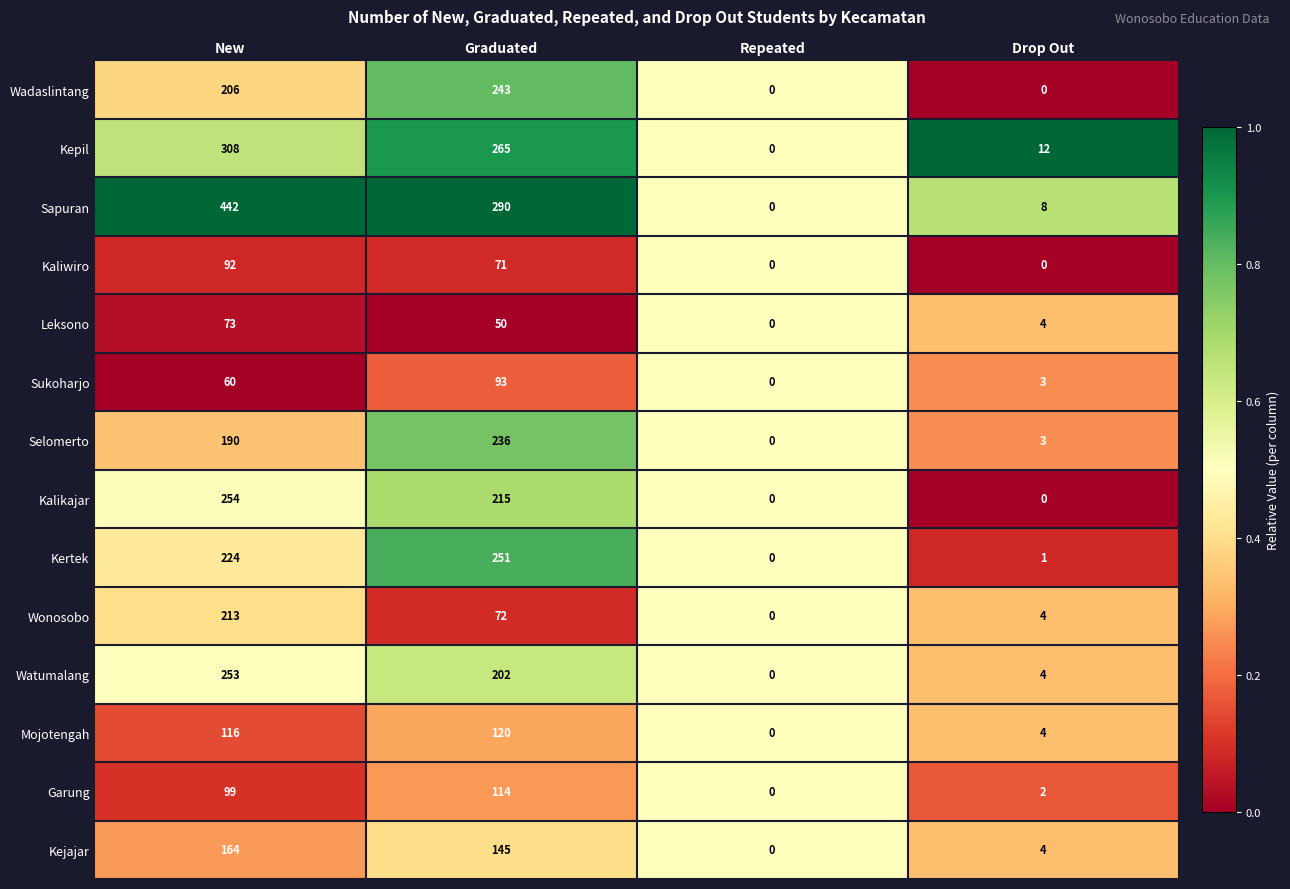

Which series has the largest total across all categories?

Sapuran